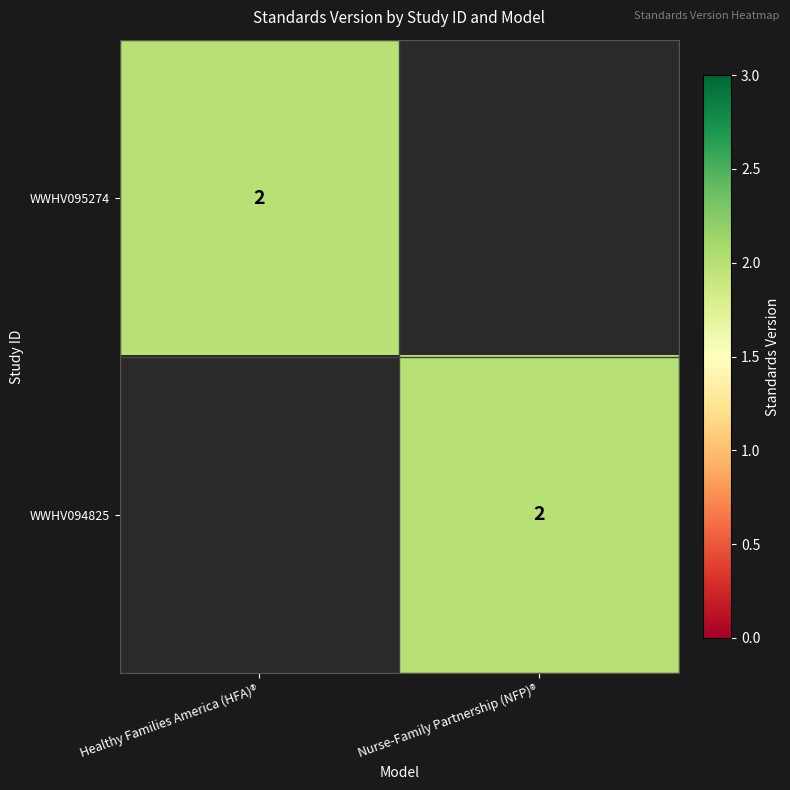

What is the spread (max minus min) of values at Nurse-Family Partnership (NFP)®?

2